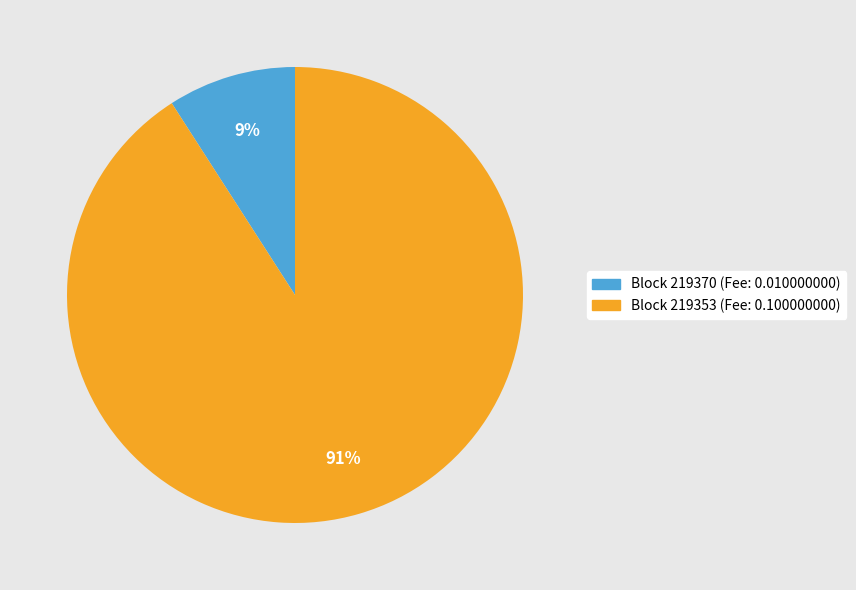

To the nearest percent, what is the difference between the largest and smallest slice percentages?

82%